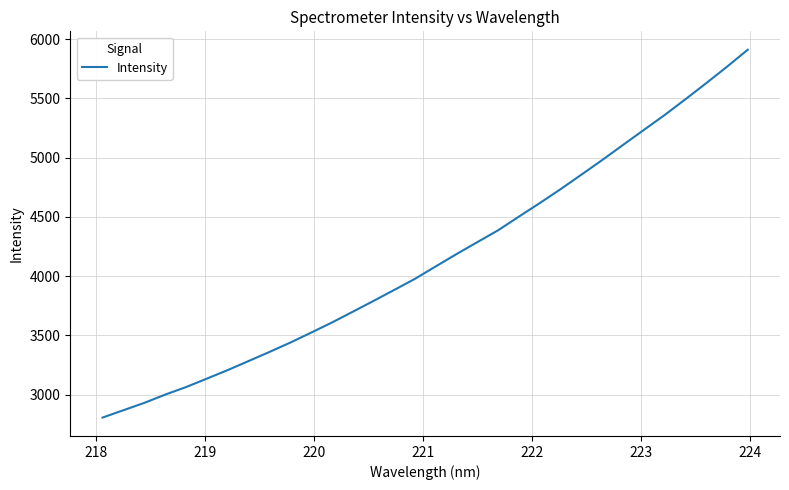

What is the maximum value shown in the chart?

5911.8